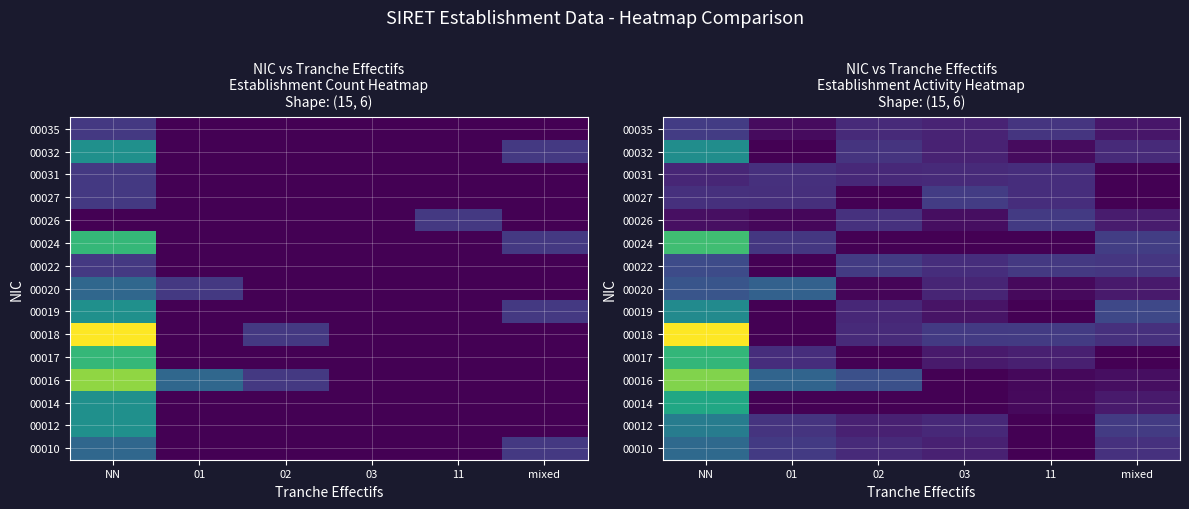

How many values in the 00017 series exceed 0?

4